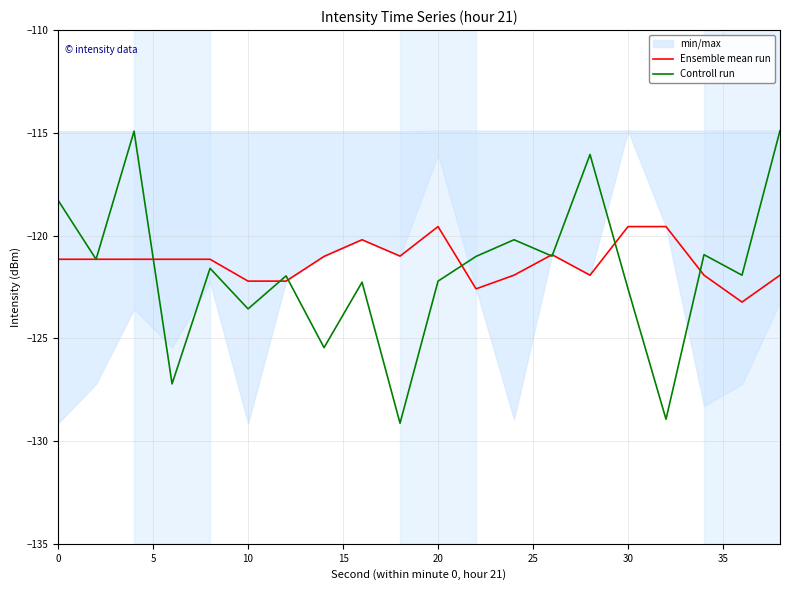

The value of Controll run at 30 is -213.2. True or false?

False